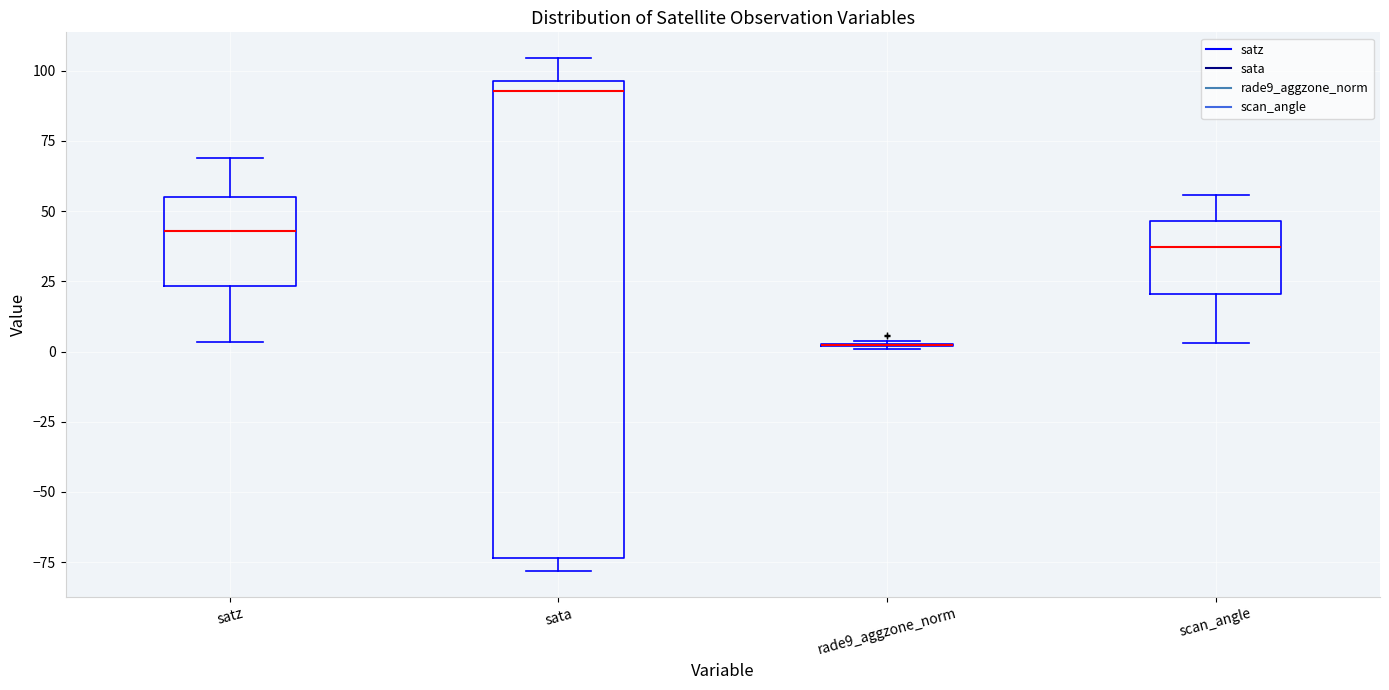

Reading left to right, read every box against the y-axis: the position of its median line, the range the box covers, and the ends of its whiskers. The values are not printed on the chart, so give them approximately, as read against the axis.

satz: median 45, box 25 to 55, whiskers 5 to 70
sata: median 95 (just below the box's upper edge), box -75 to 95, whiskers -80 to 105
rade9_aggzone_norm: box collapsed to a line at 0, whiskers 0 to 5
scan_angle: median 35, box 20 to 45, whiskers 5 to 55